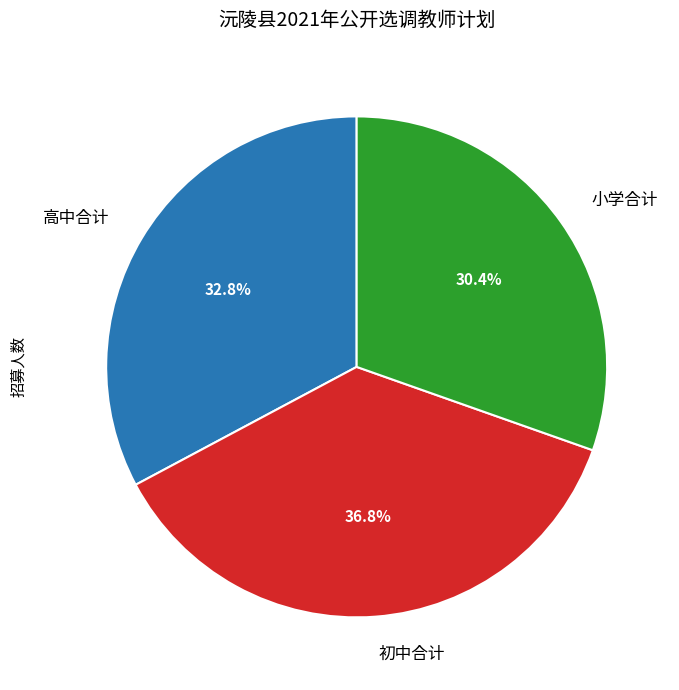

Which slice is the largest?

初中合计